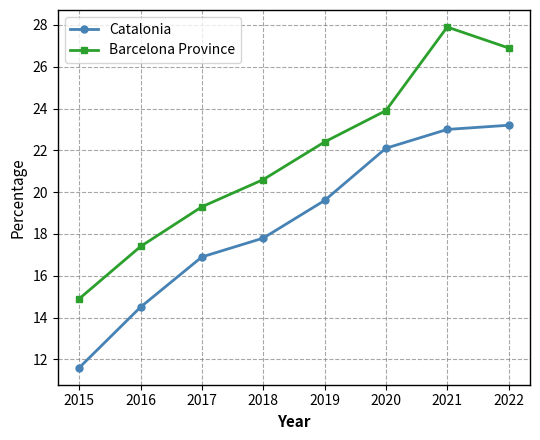

What is the value of the Catalonia point at the 2nd from the left?

14.5